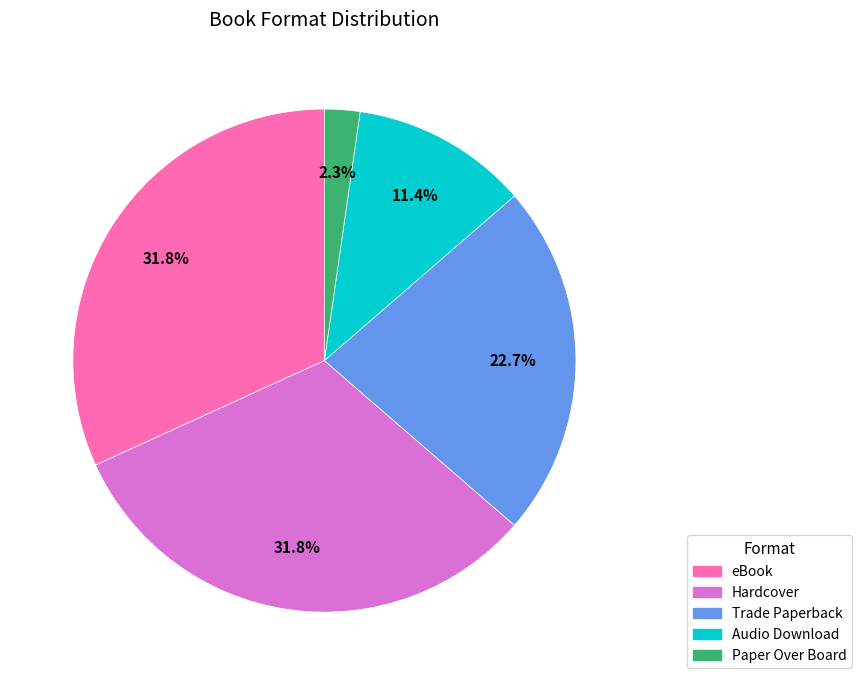

Is there any slice that represents more than half of the pie?

No